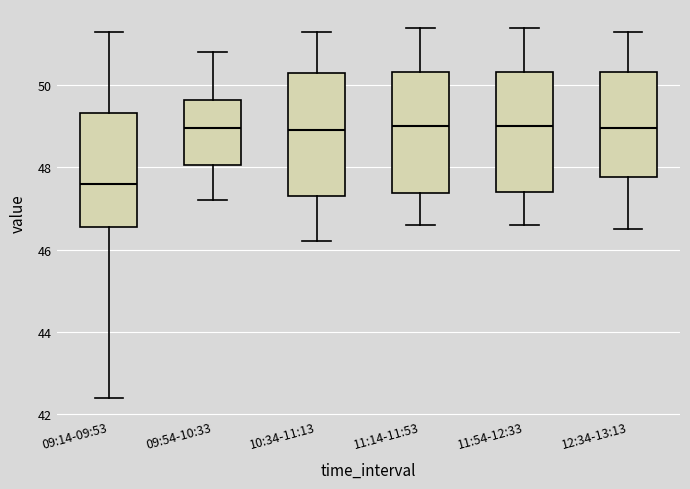

Reading left to right, transcribe this box plot: for each box, give where its median line is, the range the box spans, and where its two whiskers end, as read against the y-axis. The values are not printed on the chart, so give them approximately, as read against the axis.

09:14-09:53: median 47.6, box 46.6 to 49.4, whiskers 42.4 to 51.4
09:54-10:33: median 49.0, box 48.0 to 49.6, whiskers 47.2 to 50.8
10:34-11:13: median 49.0, box 47.4 to 50.4, whiskers 46.2 to 51.4
11:14-11:53: median 49.0, box 47.4 to 50.4, whiskers 46.6 to 51.4
11:54-12:33: median 49.0, box 47.4 to 50.4, whiskers 46.6 to 51.4
12:34-13:13: median 49.0, box 47.8 to 50.4, whiskers 46.6 to 51.4